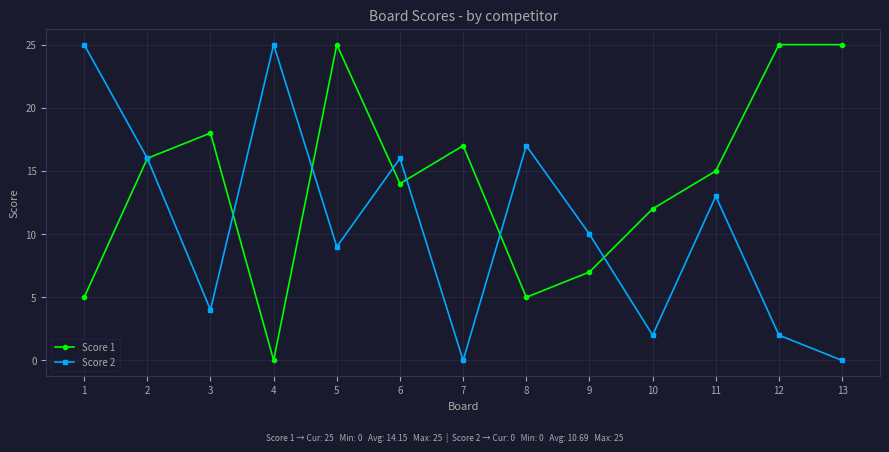

At 6, list the series in order from largest to smallest.

Score 2, Score 1